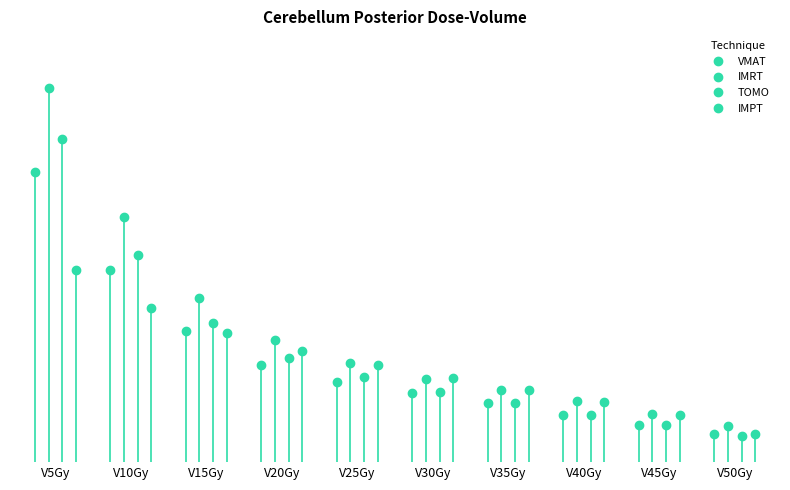

Is it true that VMAT equals 8.9 at V35Gy?

False